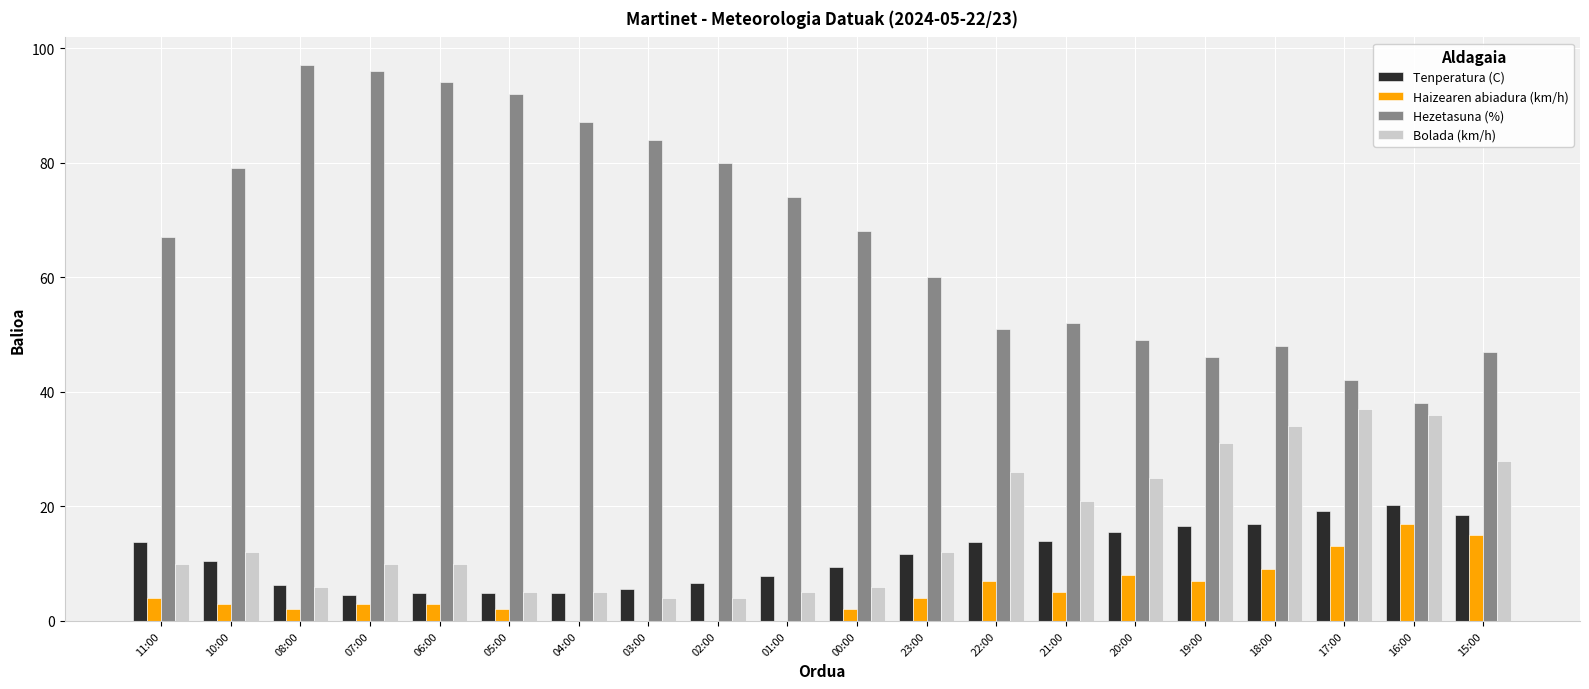

What are all the series names shown in the legend?

Tenperatura (C), Haizearen abiadura (km/h), Hezetasuna (%), Bolada (km/h)